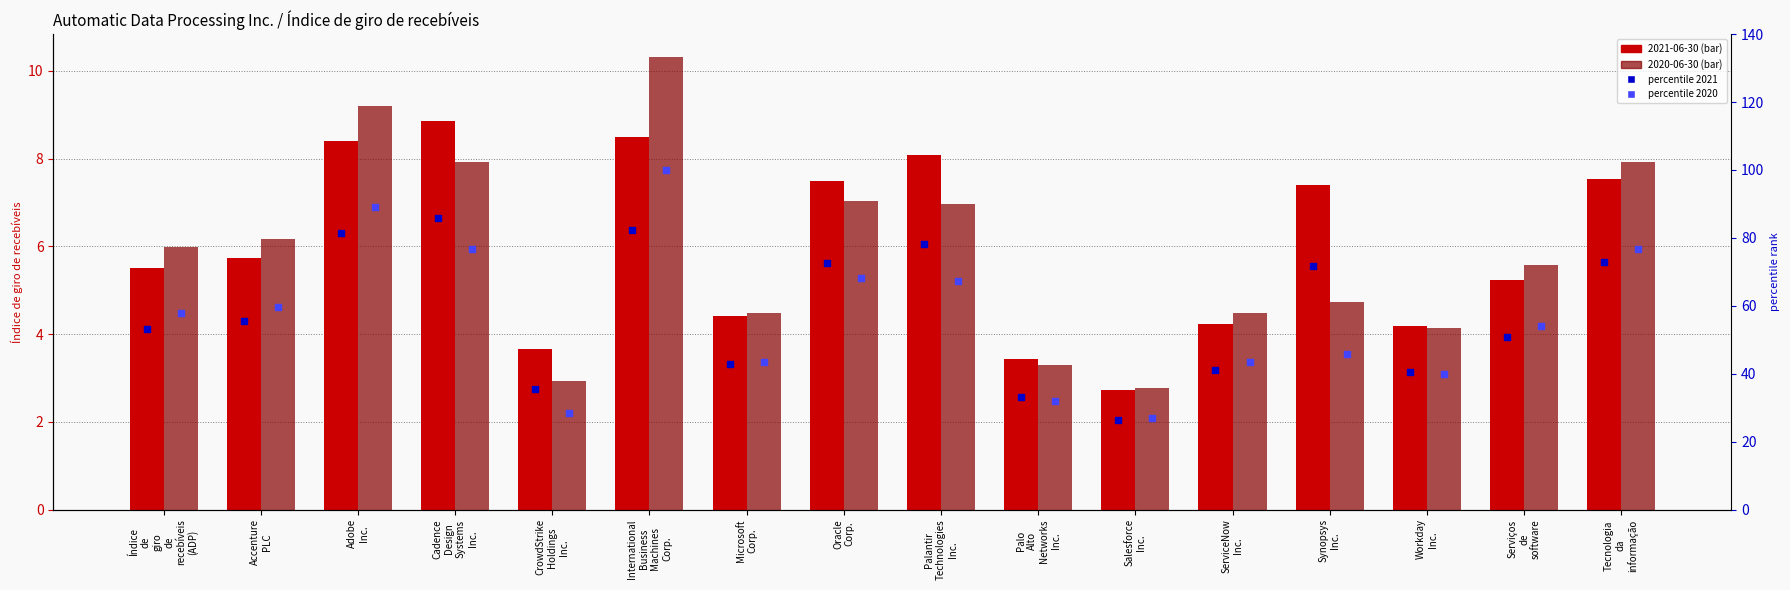

Which series reaches the minimum Y coordinate?

percentile 2021